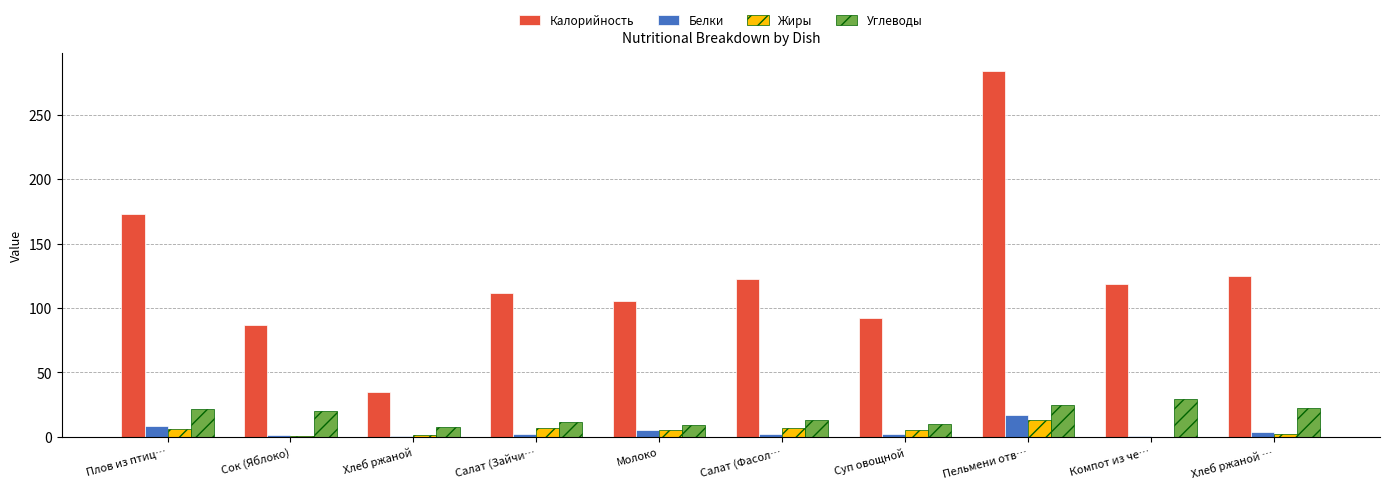

What is the approximate value of Углеводы at Пельмени отв…?

24.3